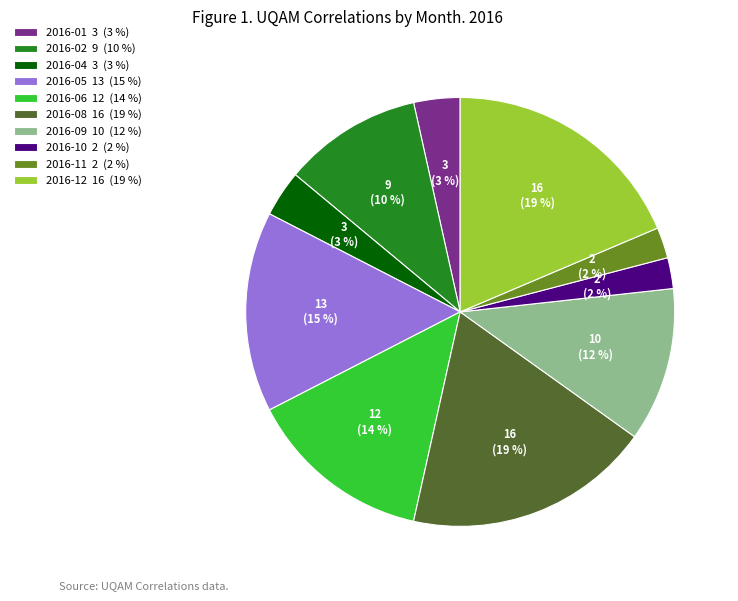

Combined, do 2016-06 12 (14 %) and 2016-11 2 (2 %) account for over 50%?

No